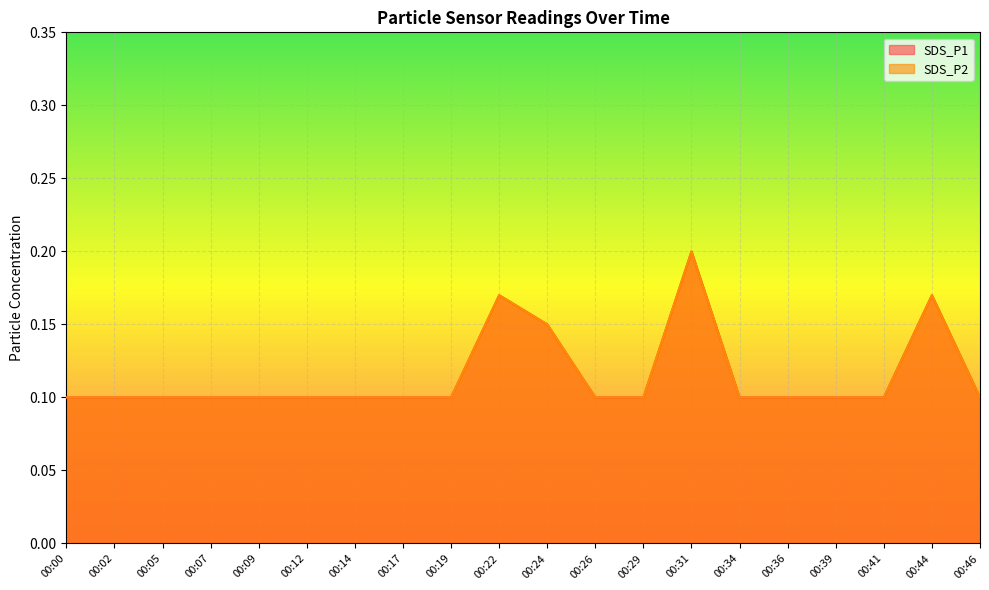

True or false: SDS_P2 and SDS_P1 intersect in this chart.

False